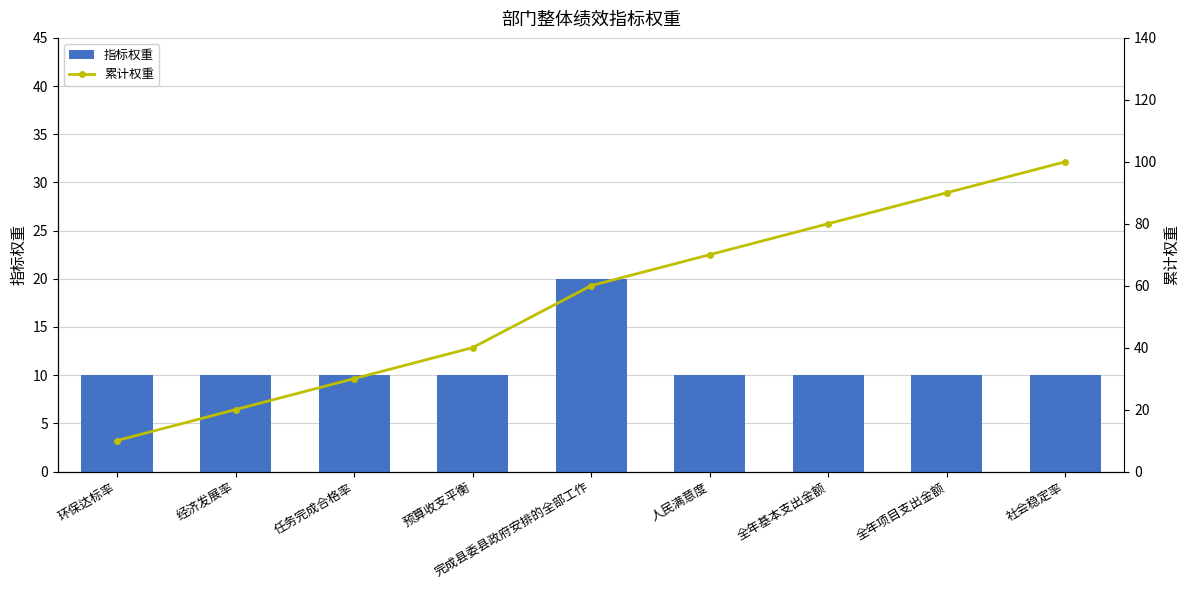

How many categories are shown in the chart?

9